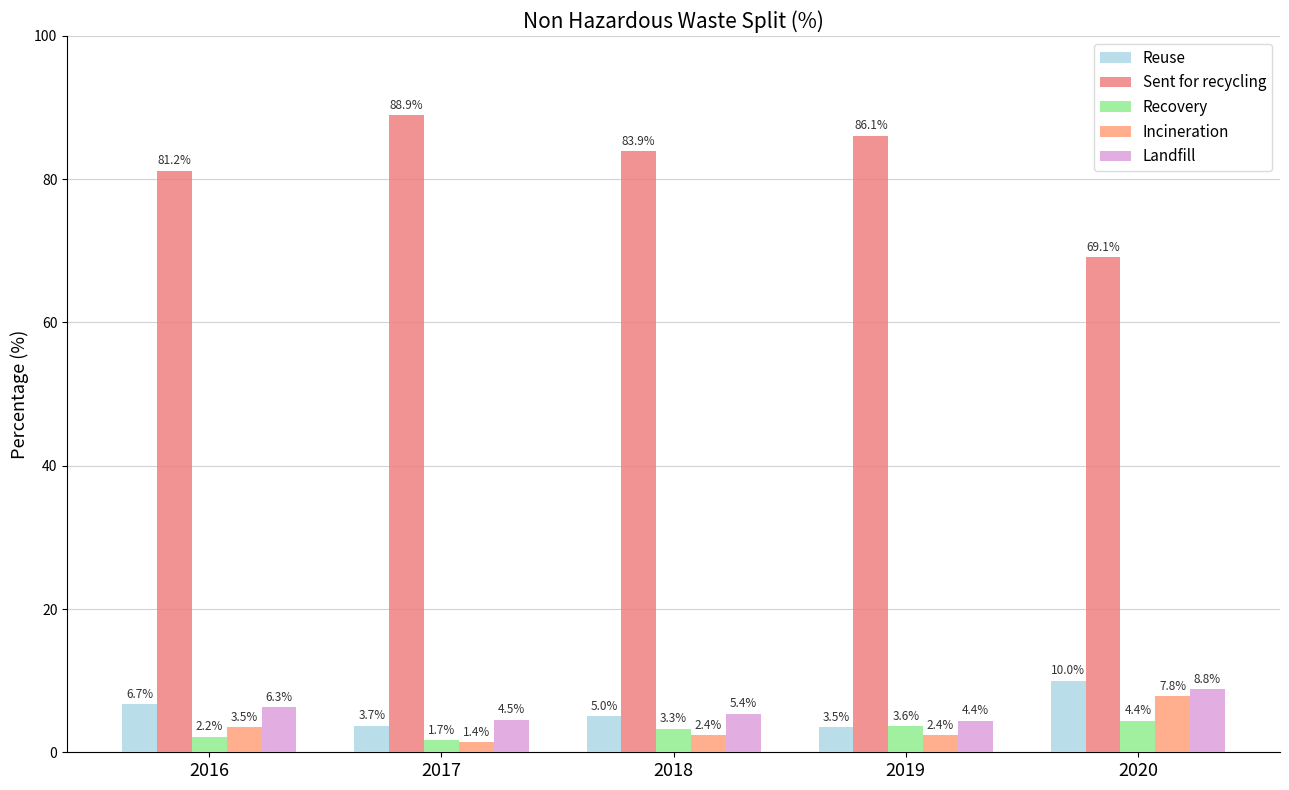

Reading left to right, what are all the values shown in this chart?

Reuse: 6.7	3.7	5.0	3.5	10.0
Sent for recycling: 81.2	88.9	83.9	86.1	69.1
Recovery: 2.2	1.7	3.3	3.6	4.4
Incineration: 3.5	1.4	2.4	2.4	7.8
Landfill: 6.3	4.5	5.4	4.4	8.8